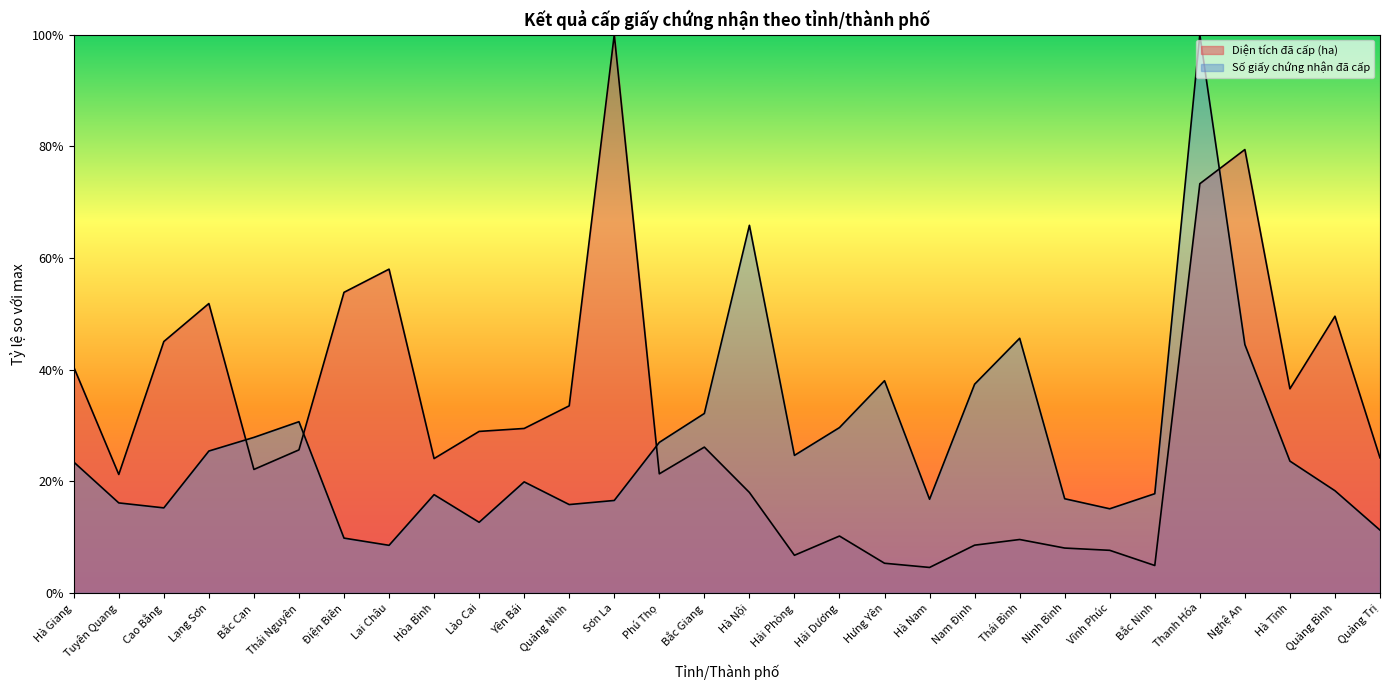

Reading left to right, list all the values displayed in this chart.

Diện tích đã cấp (ha): Hà Giang=0.4	Tuyên Quang=0.2	Cao Bằng=0.5	Lạng Sơn=0.5	Bắc Cạn=0.2	Thái Nguyên=0.3	Điện Biên=0.5	Lai Châu=0.6	Hòa Bình=0.2	Lào Cai=0.3	Yên Bái=0.3	Quảng Ninh=0.3	Sơn La=1.0	Phú Thọ=0.2	Bắc Giang=0.3	Hà Nội=0.2	Hải Phòng=0.1	Hải Dương=0.1	Hưng Yên=0.1	Hà Nam=0.0	Nam Định=0.1	Thái Bình=0.1	Ninh Bình=0.1	Vĩnh Phúc=0.1	Bắc Ninh=0.0	Thanh Hóa=0.7	Nghệ An=0.8	Hà Tĩnh=0.4	Quảng Bình=0.5	Quảng Trị=0.2
Số giấy chứng nhận đã cấp: Hà Giang=0.2	Tuyên Quang=0.2	Cao Bằng=0.2	Lạng Sơn=0.3	Bắc Cạn=0.3	Thái Nguyên=0.3	Điện Biên=0.1	Lai Châu=0.1	Hòa Bình=0.2	Lào Cai=0.1	Yên Bái=0.2	Quảng Ninh=0.2	Sơn La=0.2	Phú Thọ=0.3	Bắc Giang=0.3	Hà Nội=0.7	Hải Phòng=0.2	Hải Dương=0.3	Hưng Yên=0.4	Hà Nam=0.2	Nam Định=0.4	Thái Bình=0.5	Ninh Bình=0.2	Vĩnh Phúc=0.2	Bắc Ninh=0.2	Thanh Hóa=1.0	Nghệ An=0.4	Hà Tĩnh=0.2	Quảng Bình=0.2	Quảng Trị=0.1